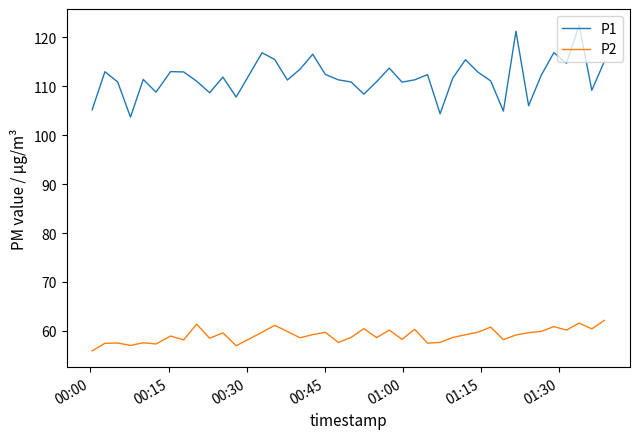

Which series has the largest total across all categories?

P1